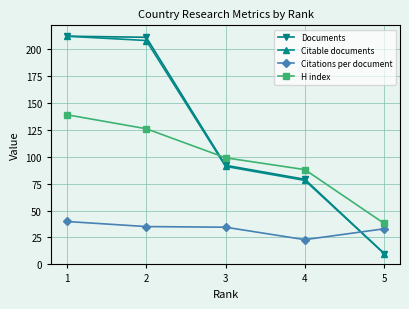

Is the value of Citations per document at 4 greater than the value of Citable documents at 3?

No